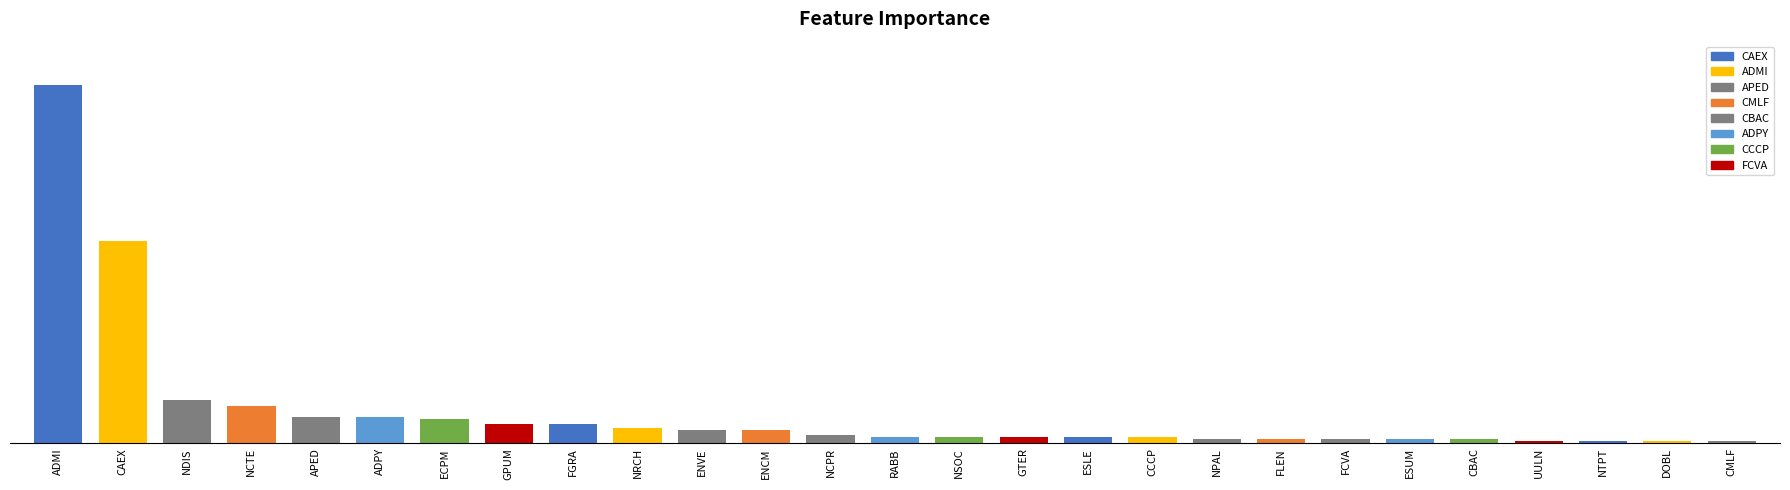

List the labels in order of value, largest first.

ADMI, CAEX, NDIS, NCTE, APED, ADPY, ECPM, GPUM, FGRA, NRCH, ENVE, ENCM, NCPR, RABB, NSOC, GTER, ESLE, CCCP, NPAL, FLEN, FCVA, ESUM, CBAC, UULN, NTPT, DOBL, CMLF